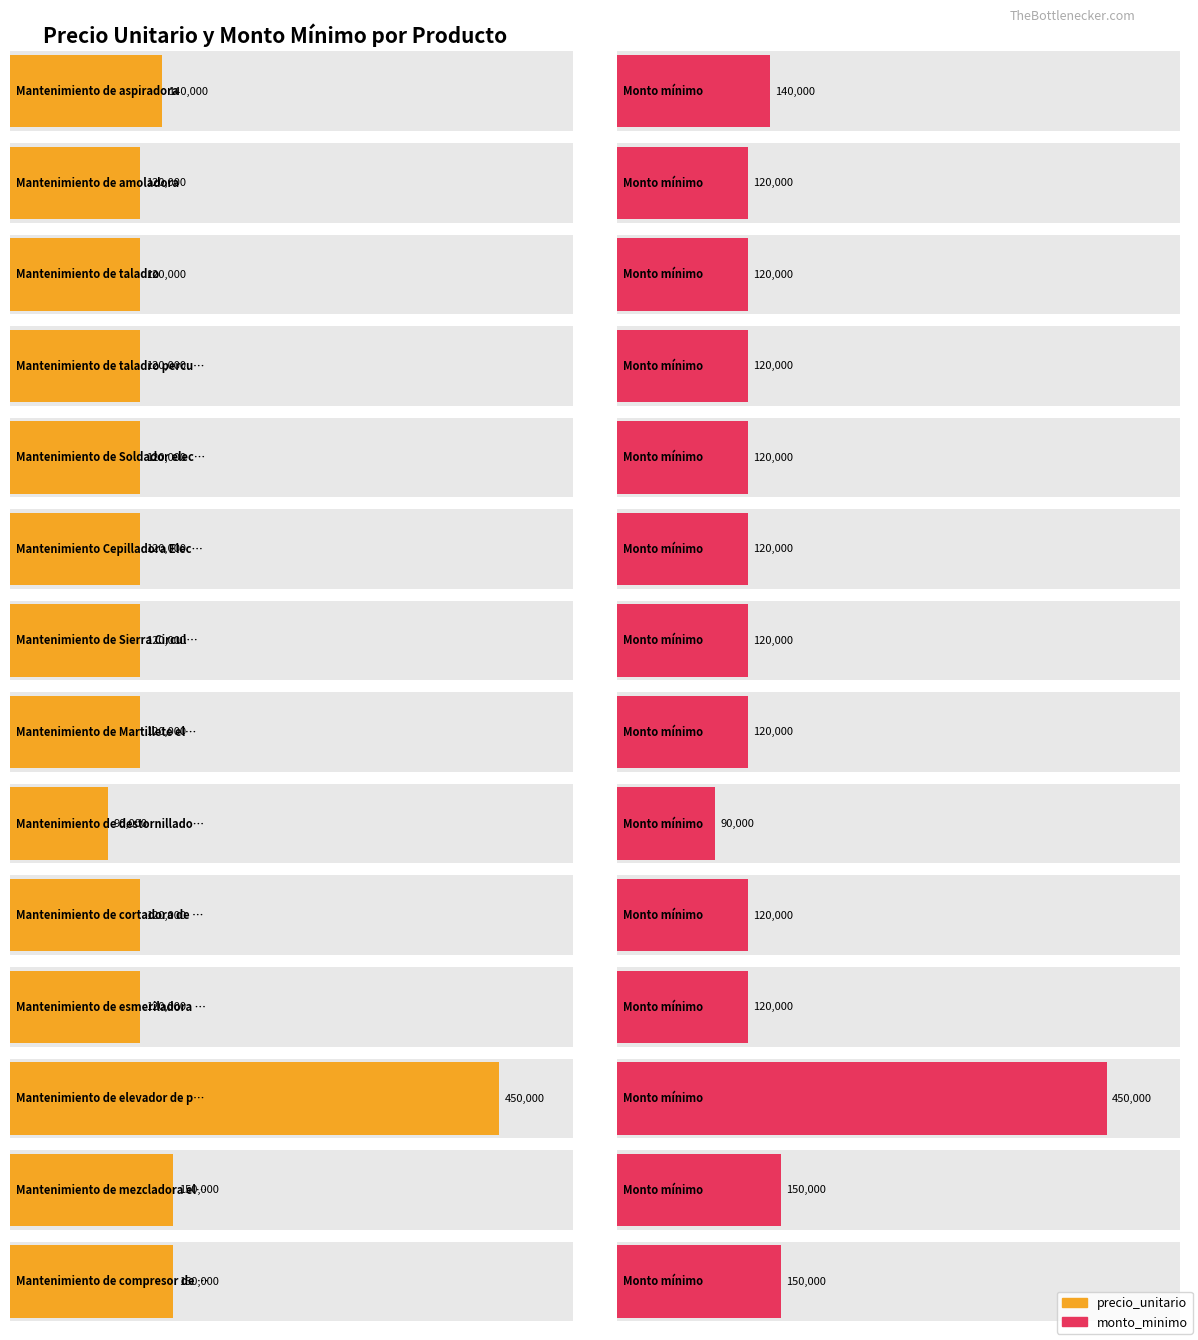

The value of monto_minimo at Mantenimiento de cortadora de marmol is 73348. True or false?

False